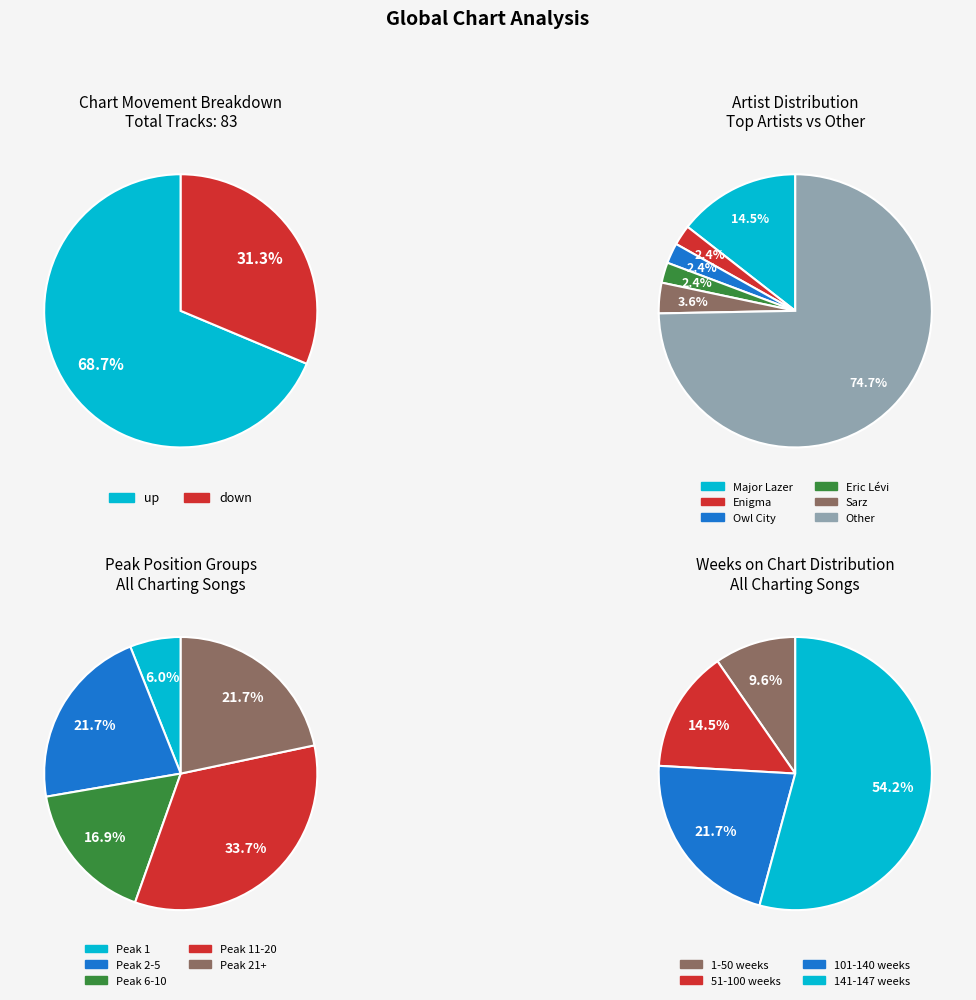

The up slice represents 69% of the pie. True or false?

True